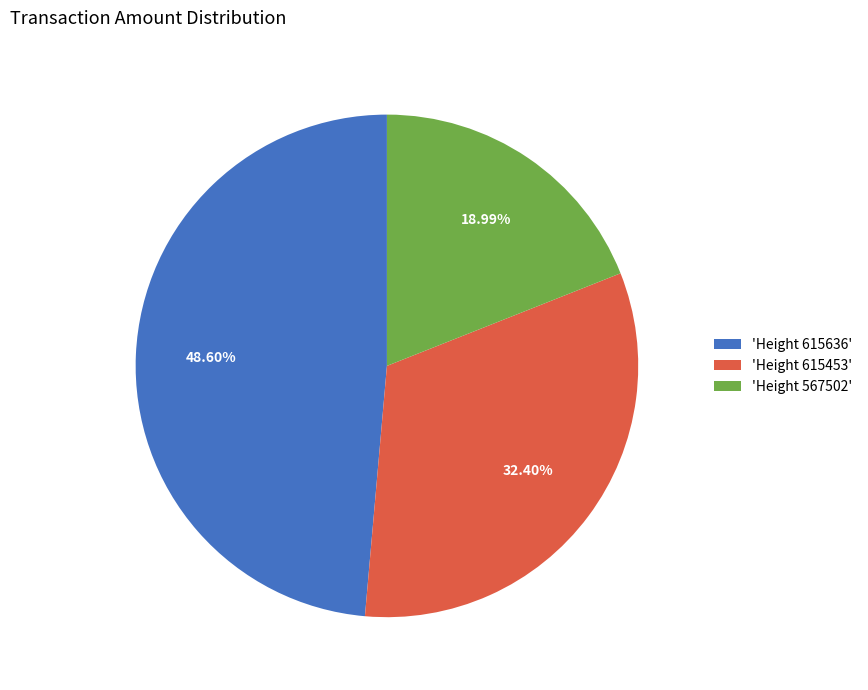

Between 'Height 615636' and 'Height 615453', which is larger?

'Height 615636'